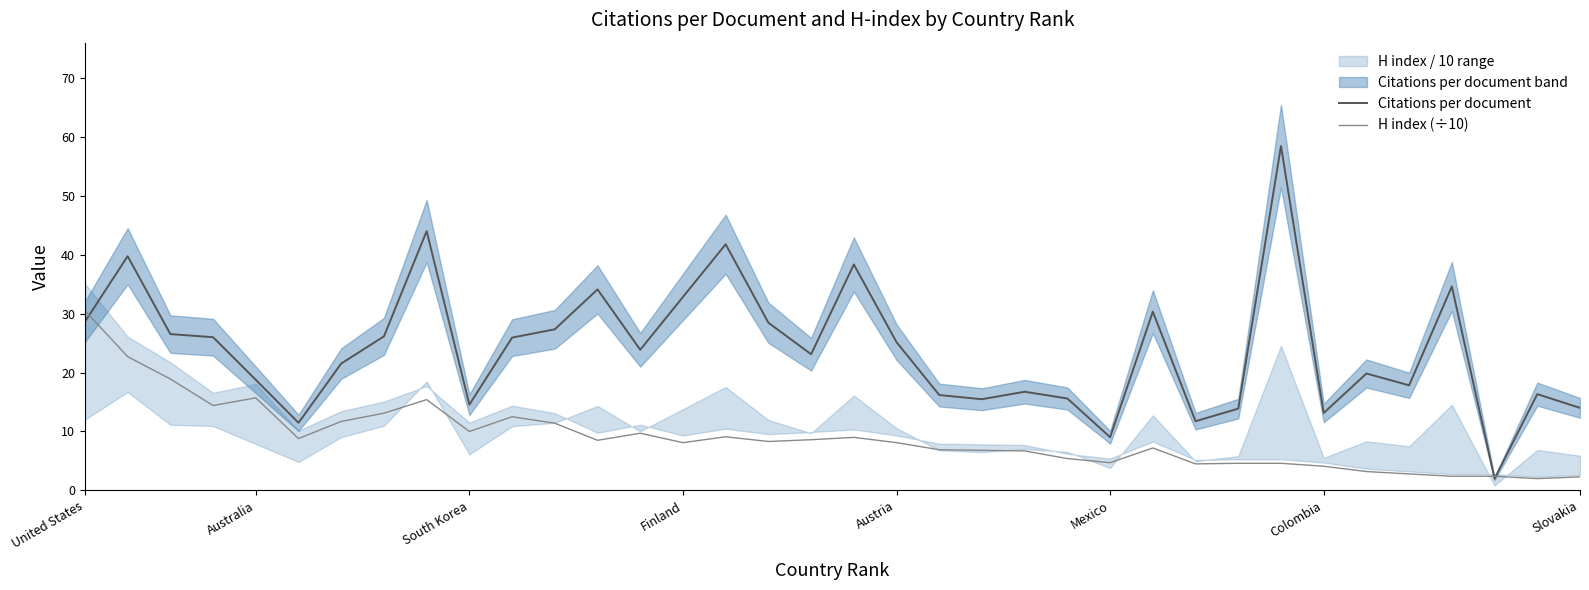

Rank the series by their average value, from highest to lowest.

Citations per document, H index (÷10)